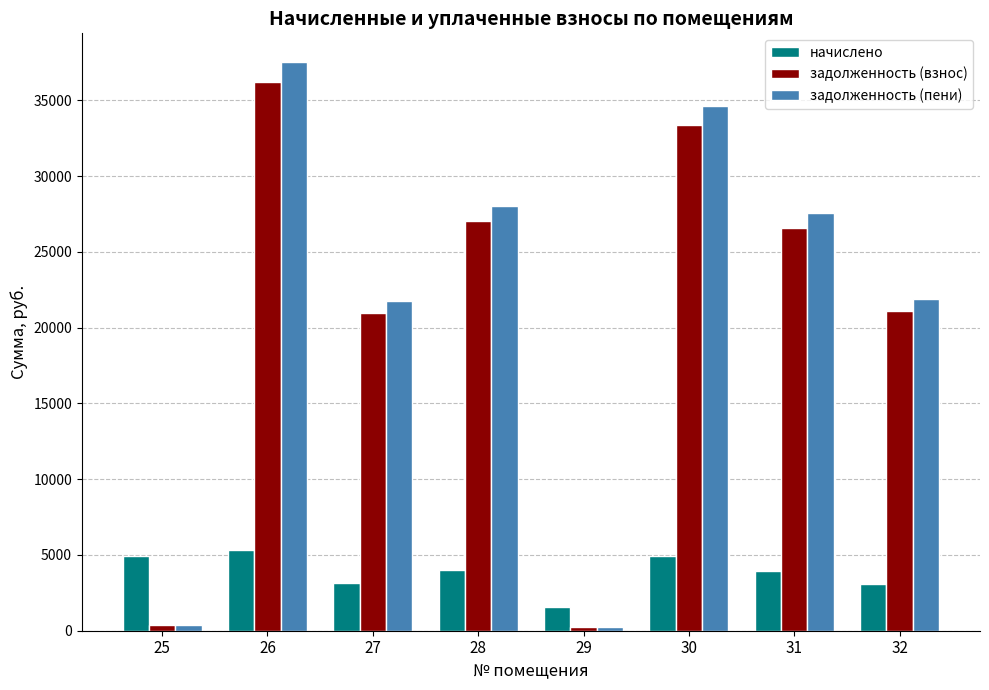

How many categories are shown in the chart?

8